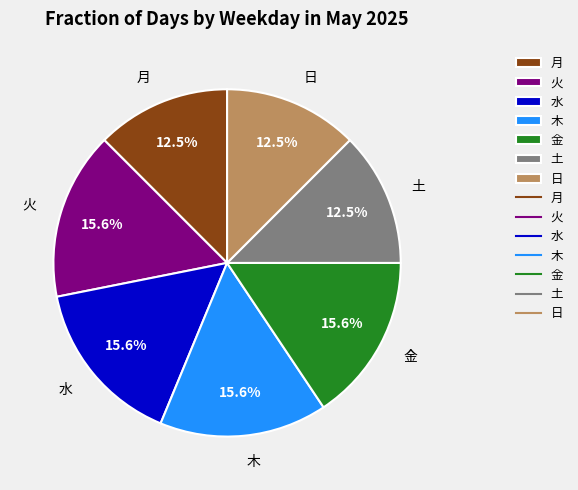

What is the total percentage of 月 and 金?

28.1%